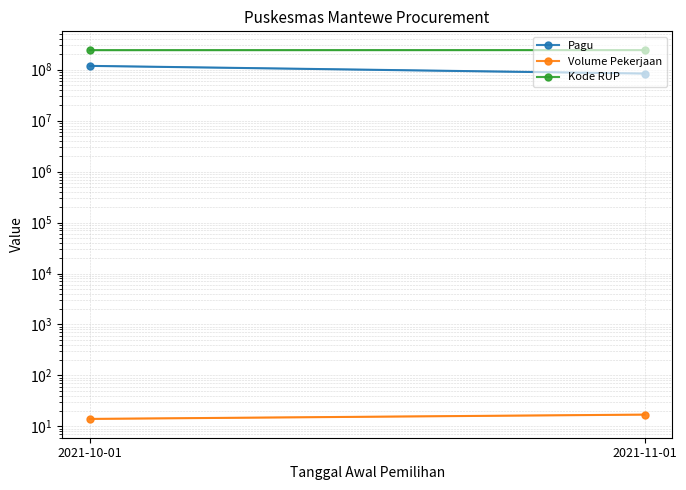

List the series in order of their peak value, highest first.

Kode RUP, Pagu, Volume Pekerjaan